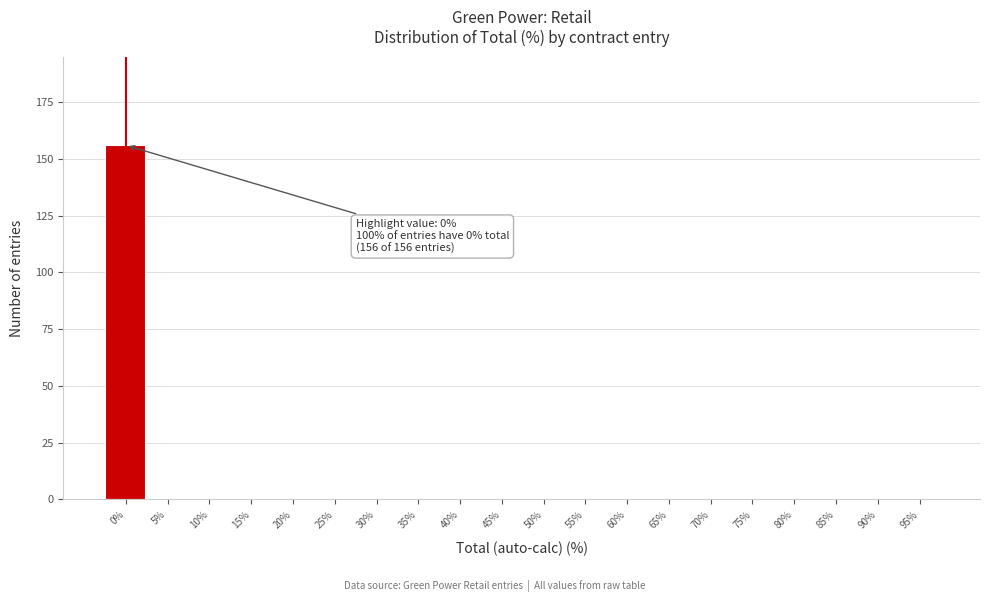

Reading left to right, what are all the values shown in this chart?

0%=156	5%=0	10%=0	15%=0	20%=0	25%=0	30%=0	35%=0	40%=0	45%=0	50%=0	55%=0	60%=0	65%=0	70%=0	75%=0	80%=0	85%=0	90%=0	95%=0